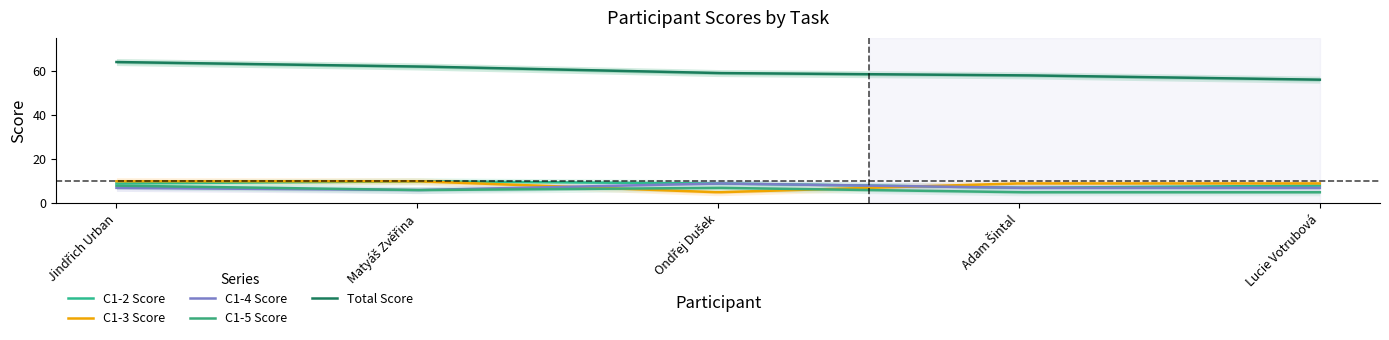

At which label is C1-5 closest to 6?

Matyáš Zvěřina